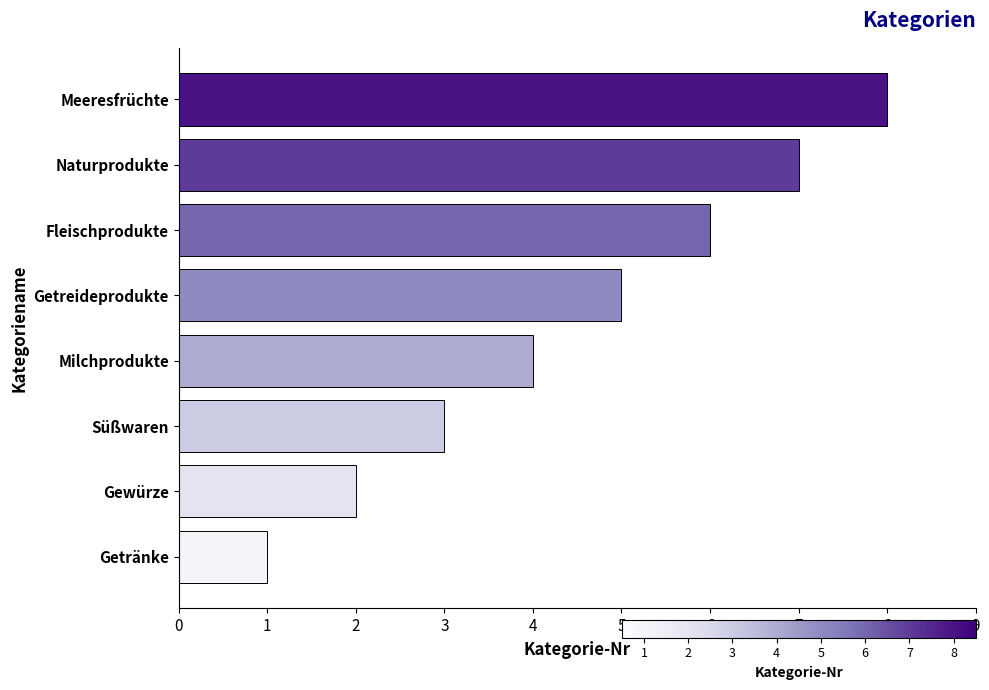

How many categories are shown in the chart?

8